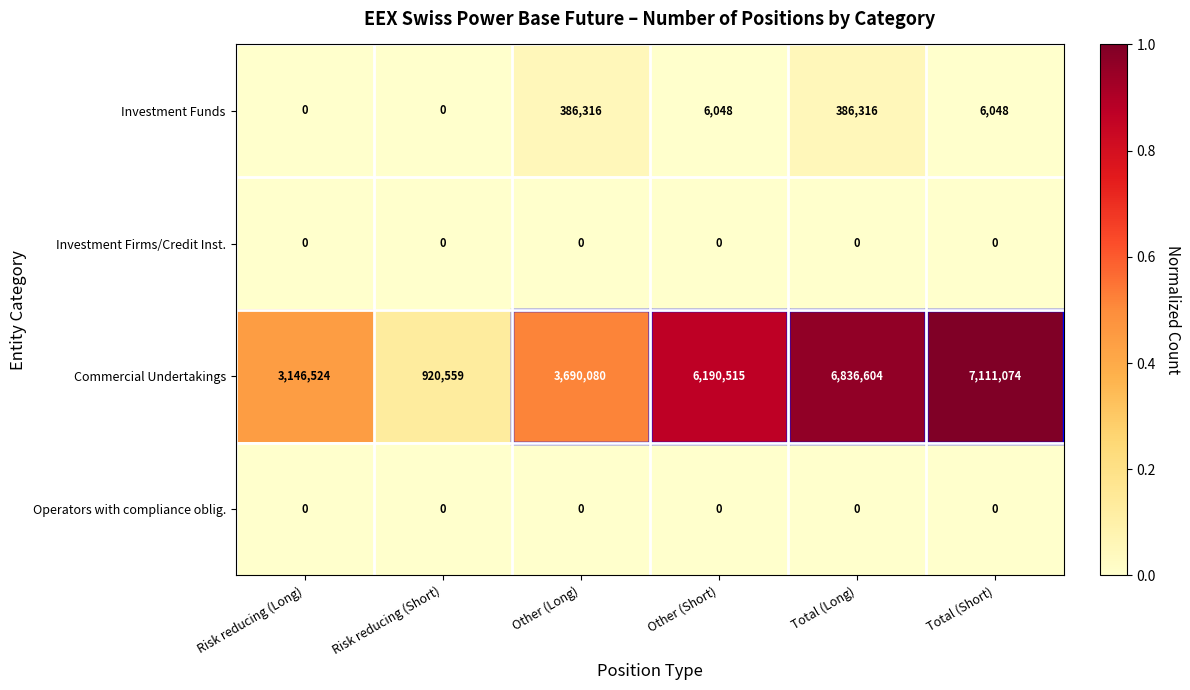

What is the average value of the Commercial Undertakings series?

4649226